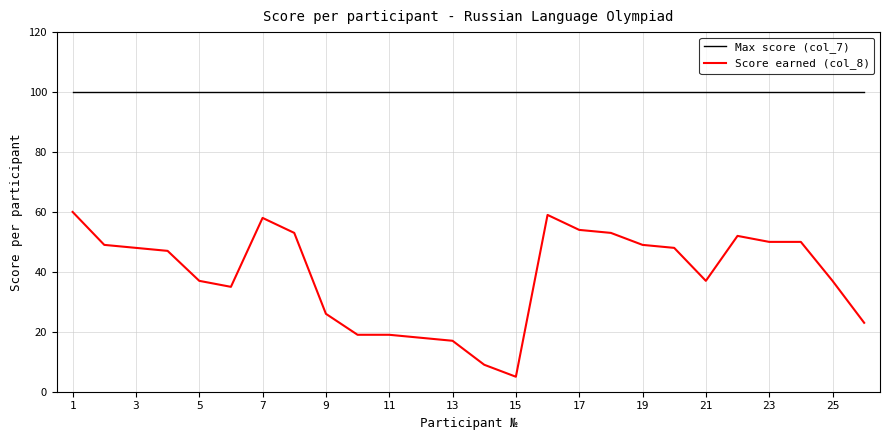

What is the maximum value shown in the chart?

100